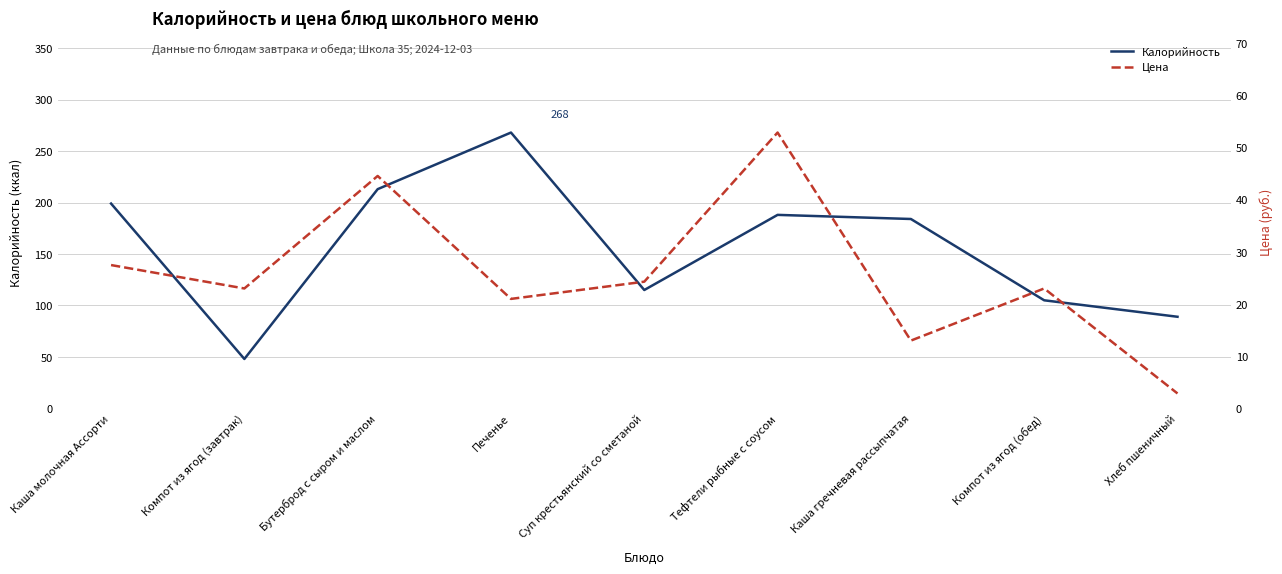

Count the number of data series in this chart.

2